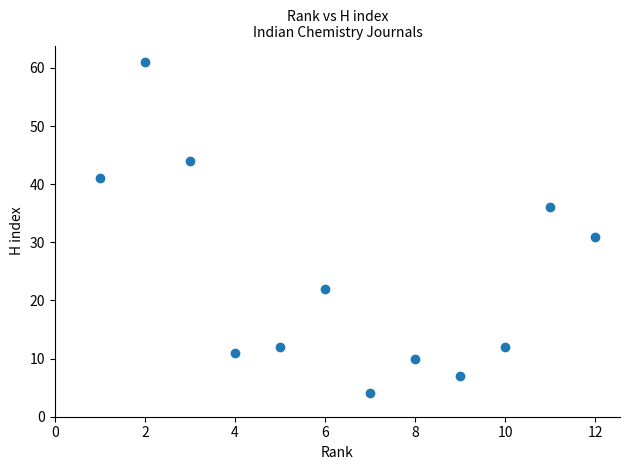

What is the average X value?

6